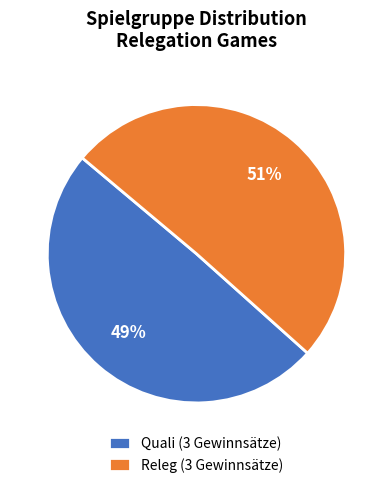

How many segments does this pie chart have?

2